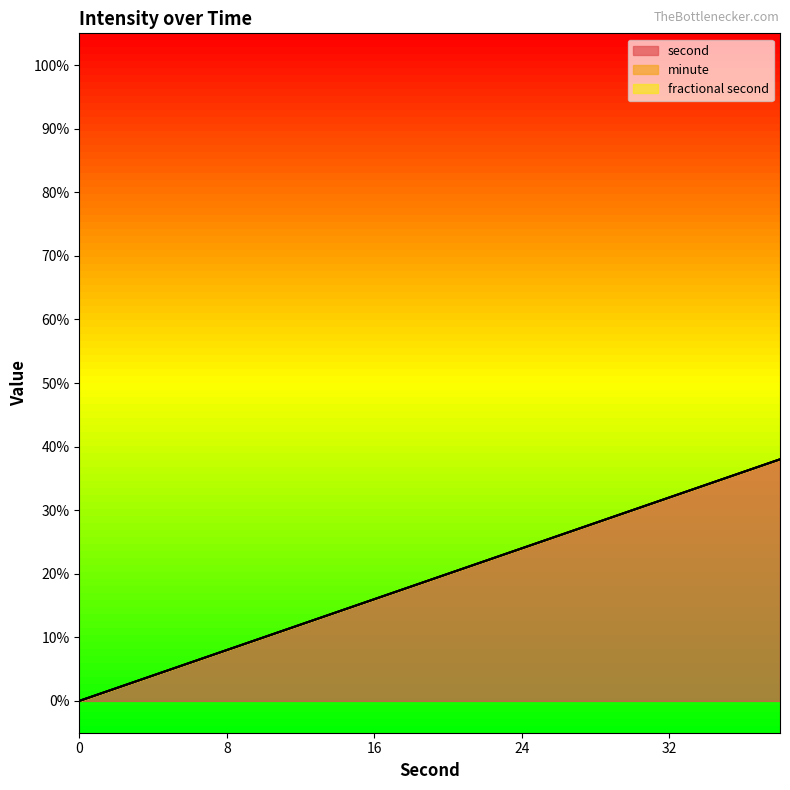

What value does the second series have at 14, to the nearest 5?

15